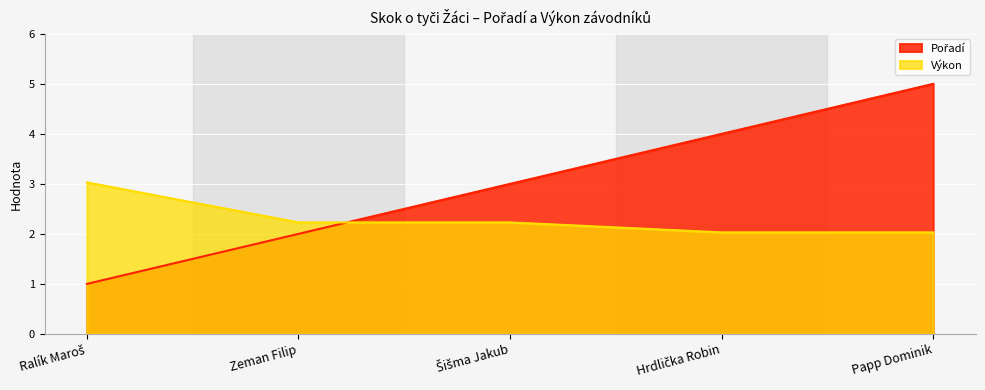

The value of Výkon at Hrdlička Robin is 2.7. True or false?

False